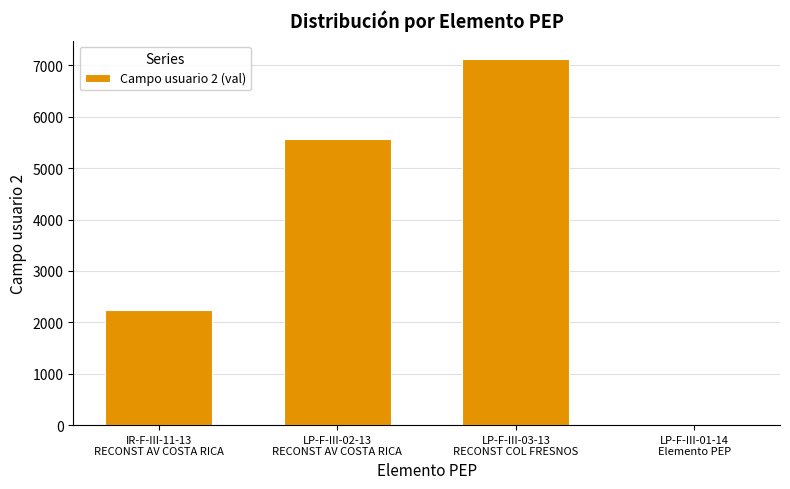

What is the greatest value displayed?

7128